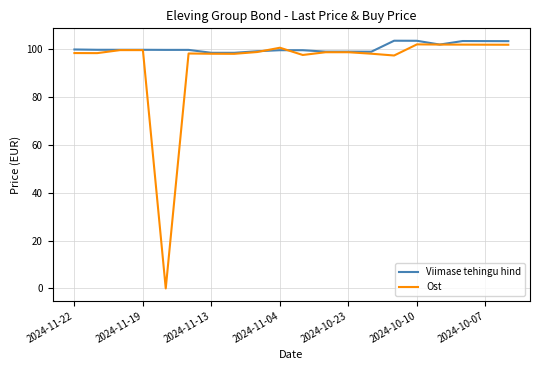

List the series in order of their overall mean, lowest first.

Ost, Viimase tehingu hind